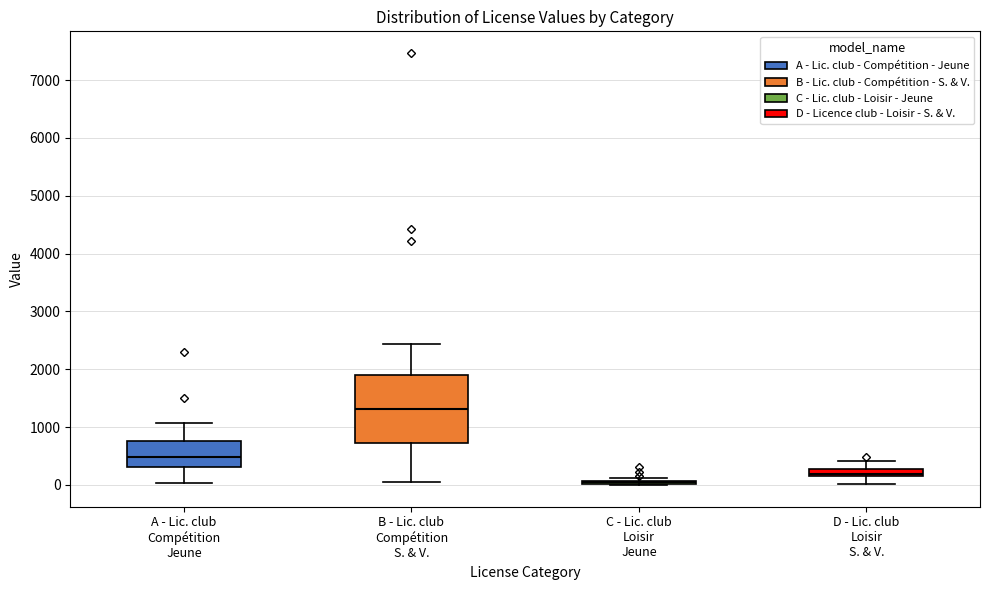

Comparing the boxes themselves (not the whiskers), which one is the tallest?

B - Lic. club Compétition S. & V.